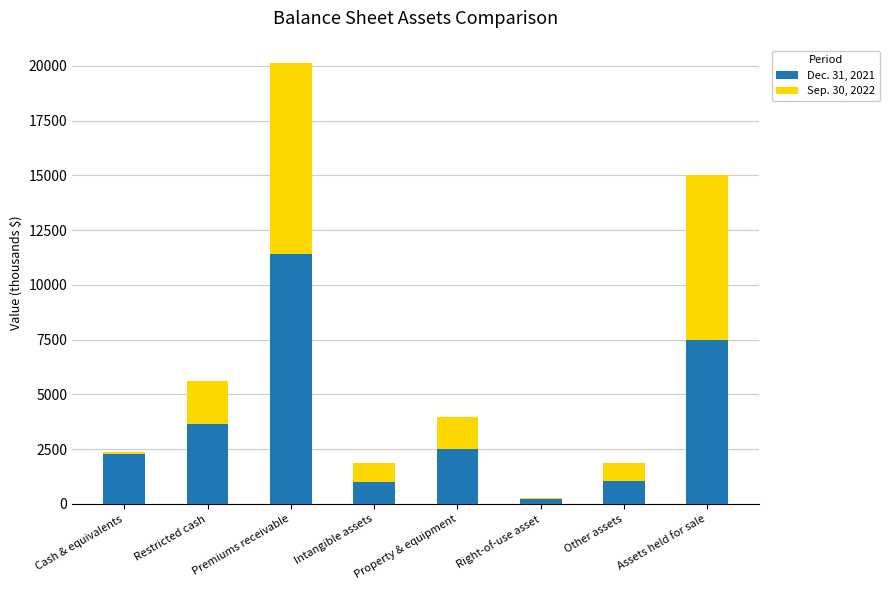

At which category is the sum across all series the highest?

Premiums receivable